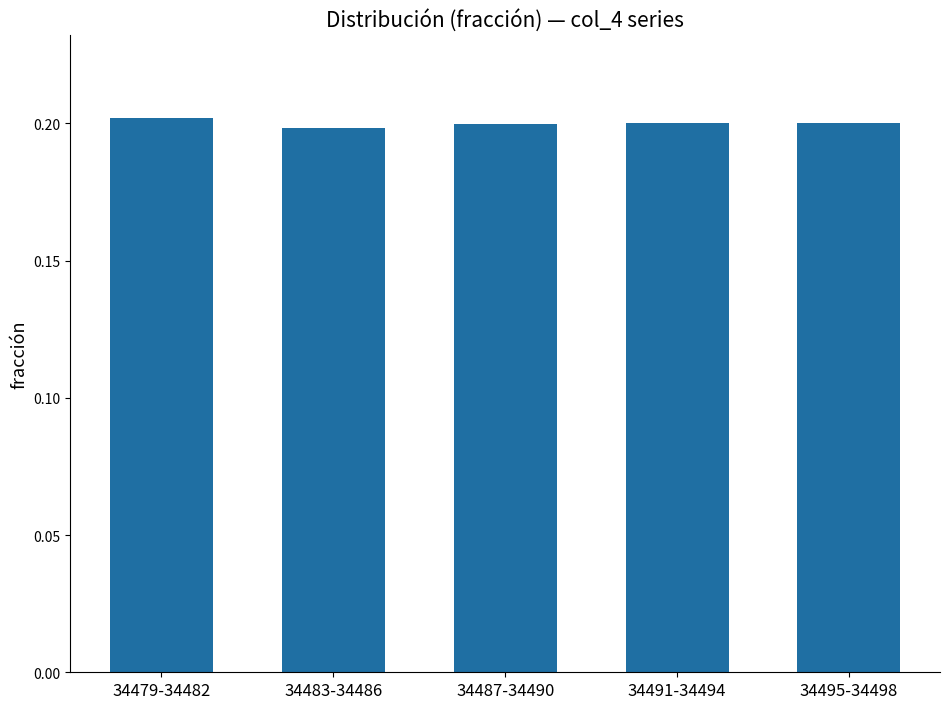

What is the label of the 5th bar from the right?

34479-34482